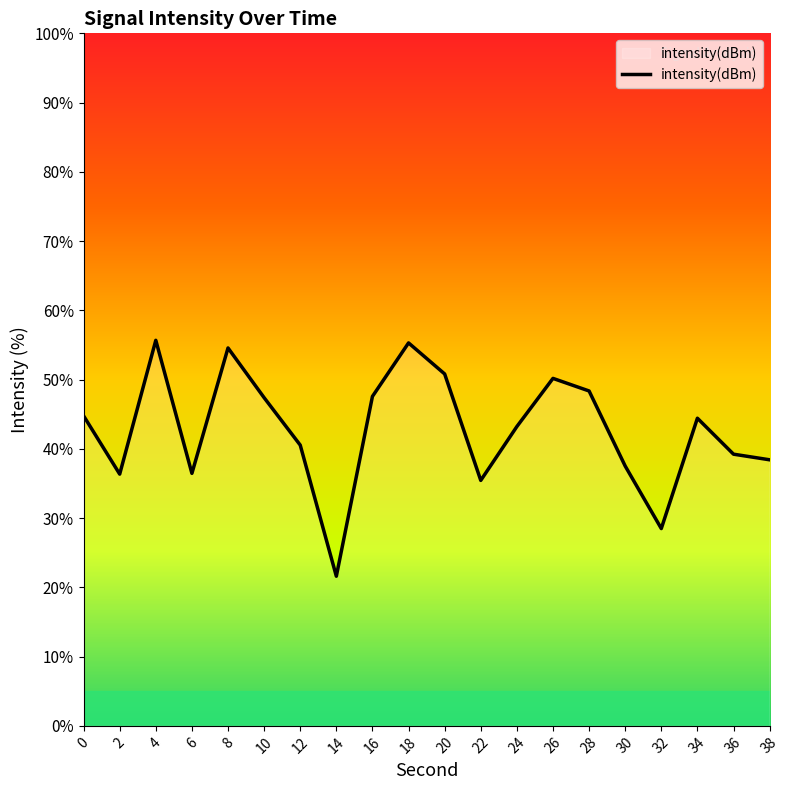

What is the maximum value shown in the chart?

55.7